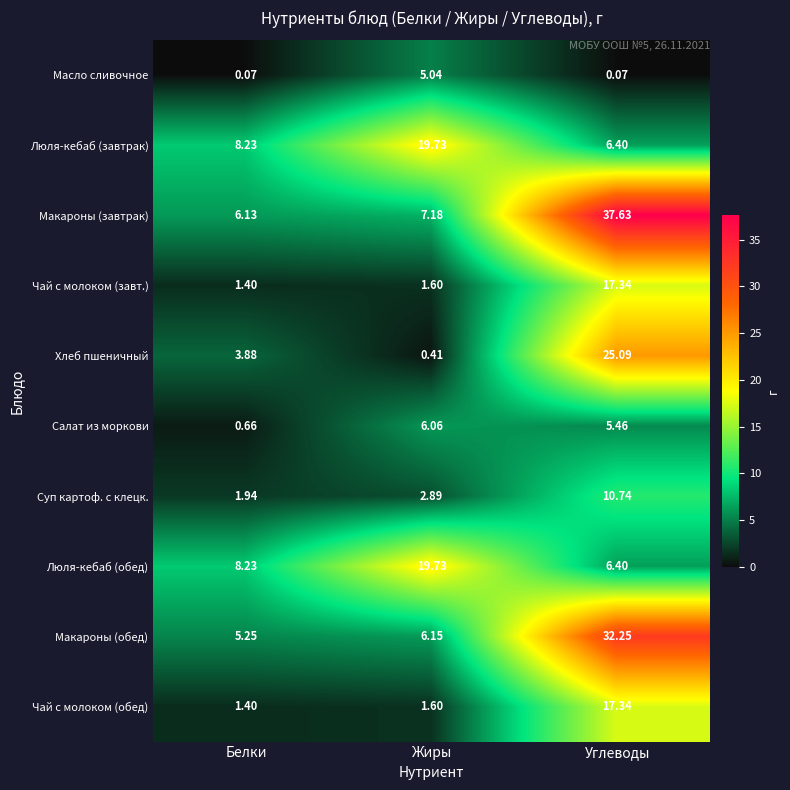

Which series has the largest range (max minus min)?

Макароны (завтрак)